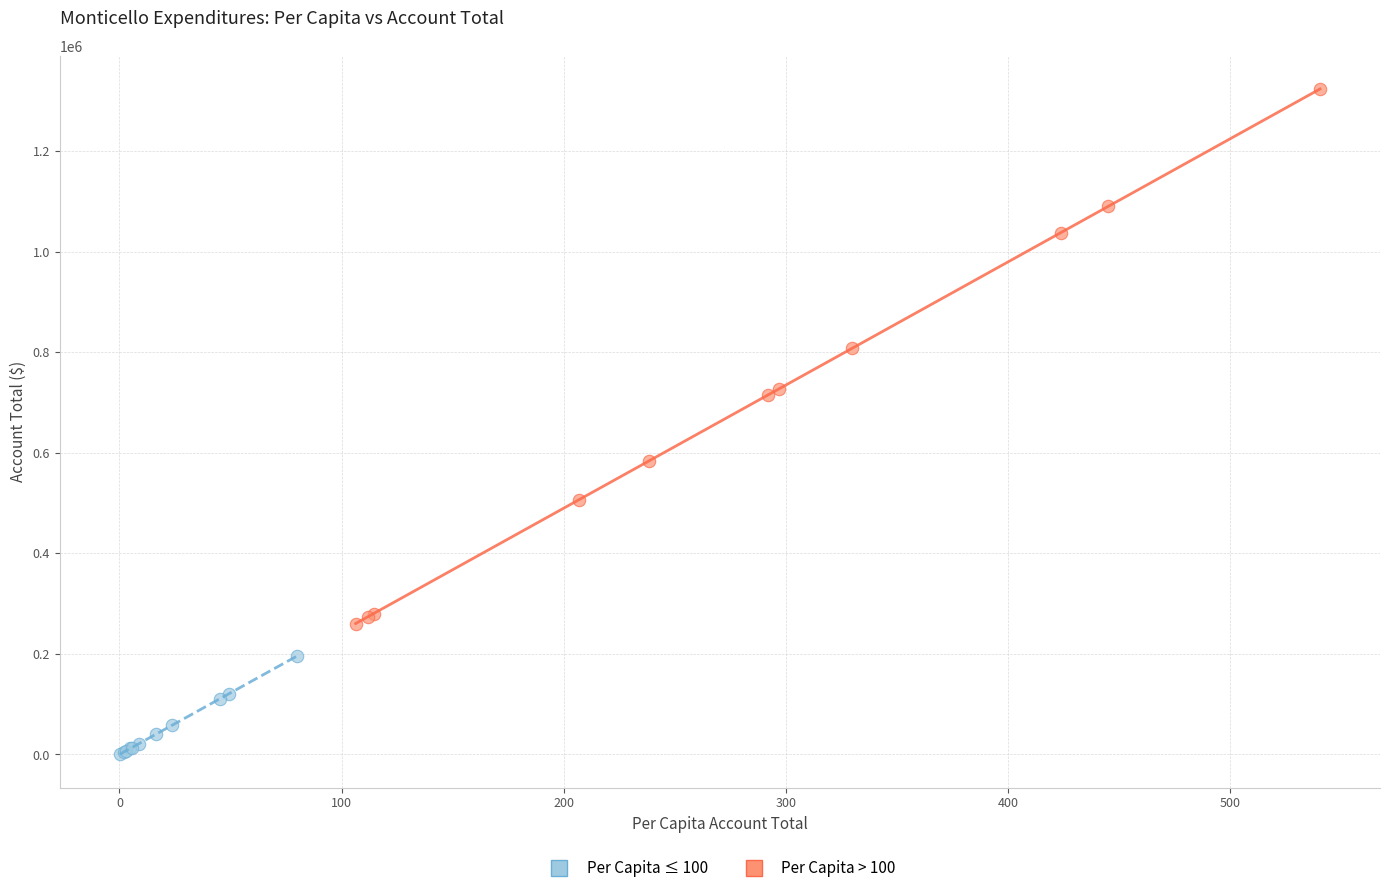

Which series reaches the minimum Y coordinate?

Per Capita ≤ 100